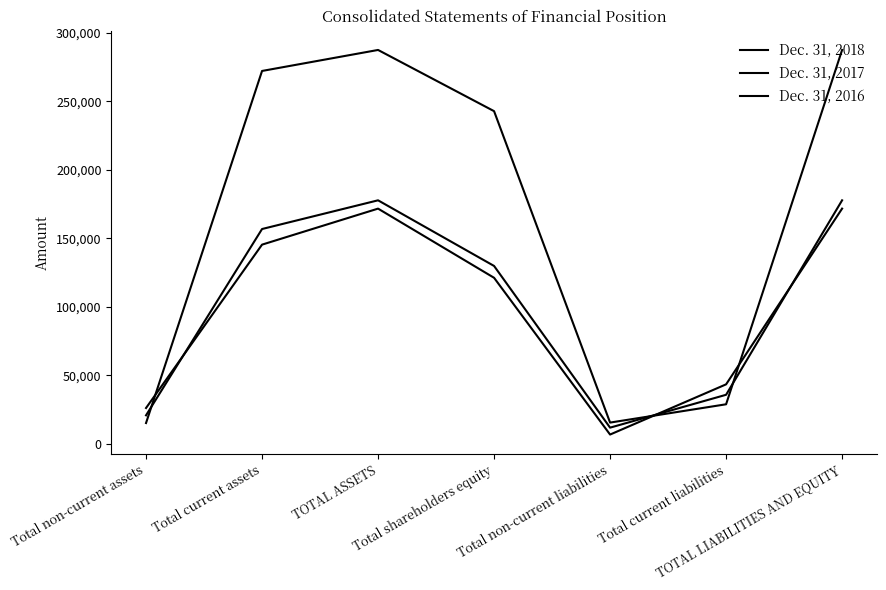

Between which two adjacent categories do Dec. 31, 2016 and Dec. 31, 2017 first intersect?

Total non-current assets and Total current assets